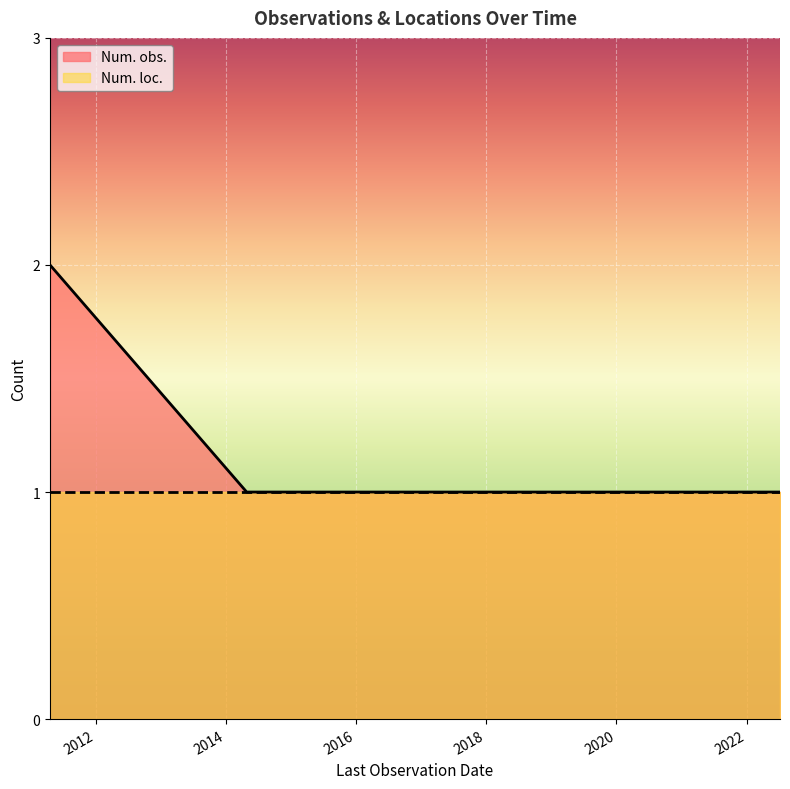

How many categories are shown in the chart?

7